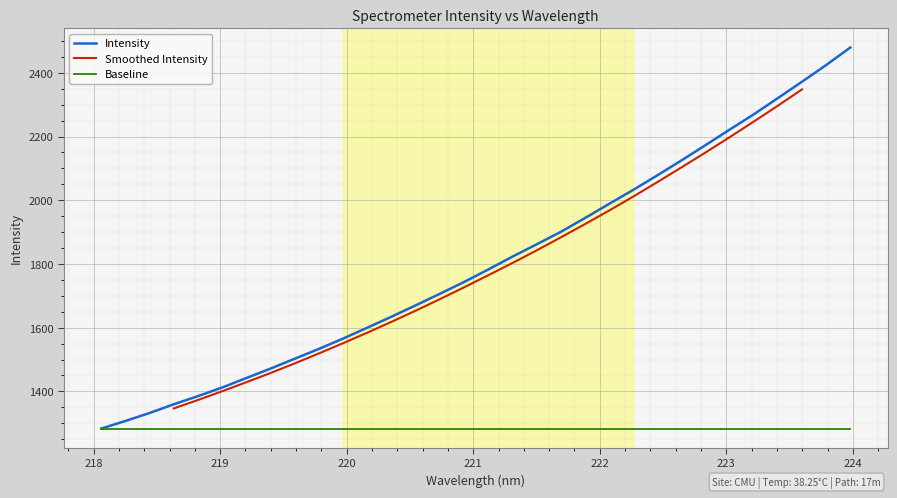

What is the average value?

1804.4